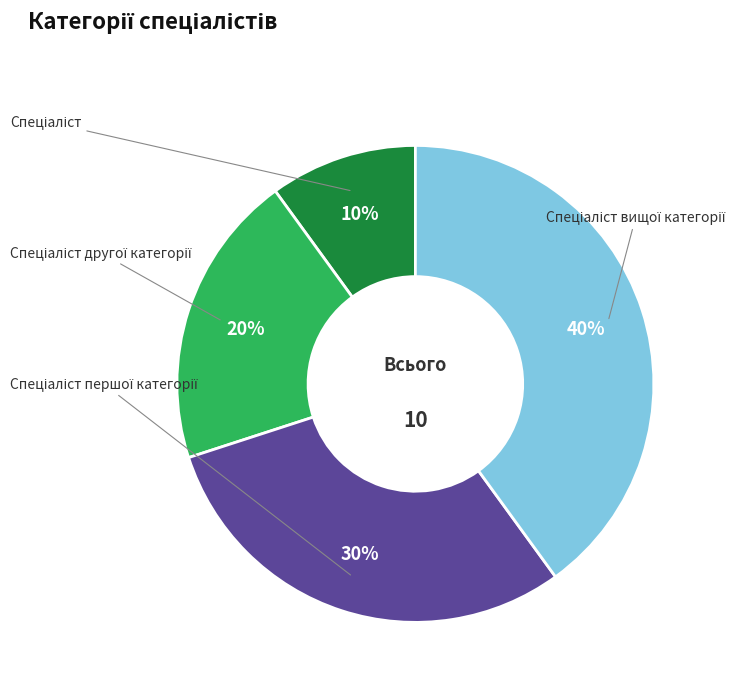

Rank the categories by value from highest to lowest.

Спеціаліст вищої категорії, Спеціаліст першої категорії, Спеціаліст другої категорії, Спеціаліст